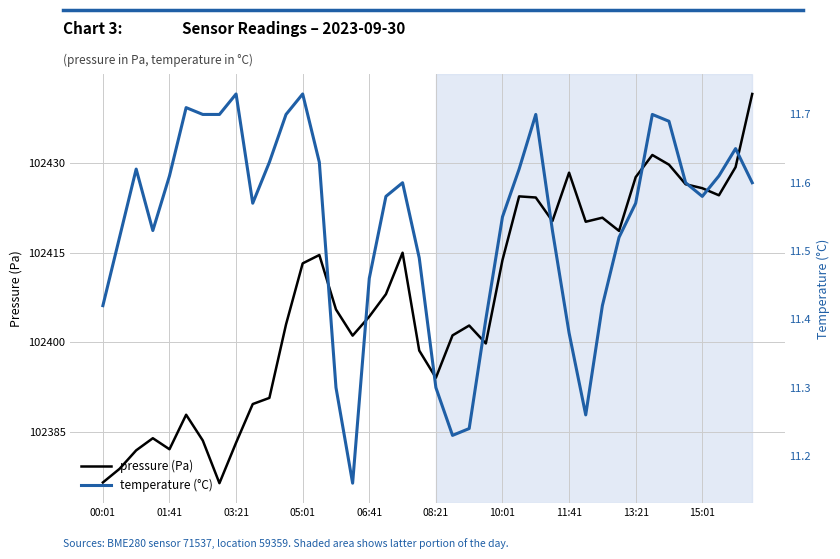

What is the minimum value shown in the chart?

11.2